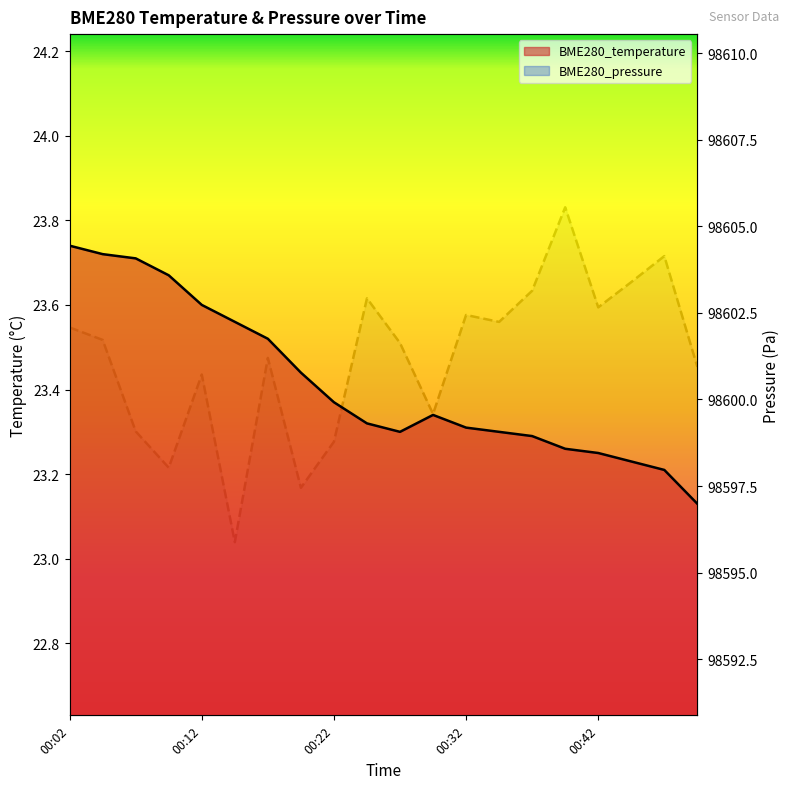

Reading left to right, transcribe all the data shown in this chart.

BME280_temperature: 23.7	23.7	23.7	23.7	23.6	23.6	23.5	23.4	23.4	23.3	23.3	23.3	23.3	23.3	23.3	23.3	23.2	23.2	23.2	23.1
BME280_pressure: 98602.1	98601.7	98599.1	98598.0	98600.7	98595.9	98601.2	98597.4	98598.8	98602.9	98601.6	98599.6	98602.4	98602.2	98603.1	98605.6	98602.7	98603.4	98604.1	98600.9